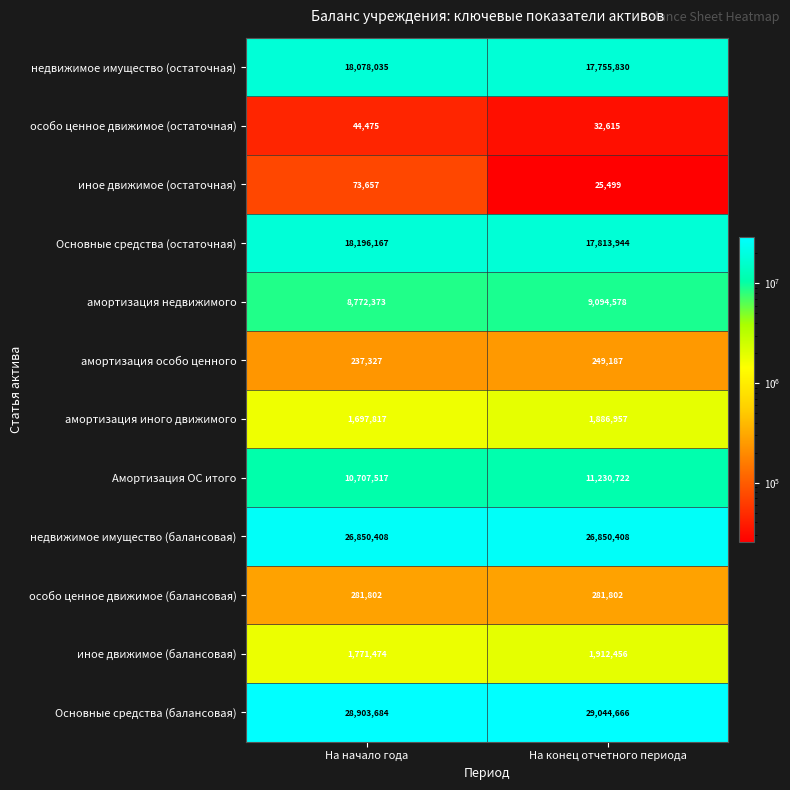

List the series in order of their peak value, highest first.

Основные средства (балансовая), недвижимое имущество (балансовая), Основные средства (остаточная), недвижимое имущество (остаточная), Амортизация ОС итого, амортизация недвижимого, иное движимое (балансовая), амортизация иного движимого, особо ценное движимое (балансовая), амортизация особо ценного, иное движимое (остаточная), особо ценное движимое (остаточная)